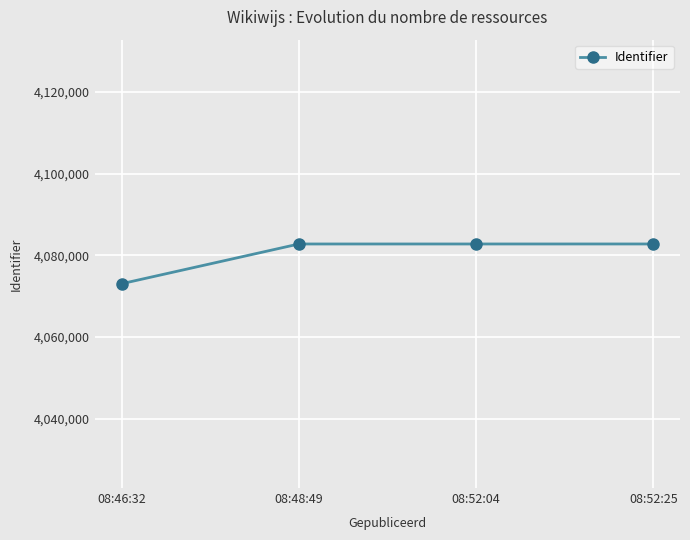

How many lines are shown in the chart?

1